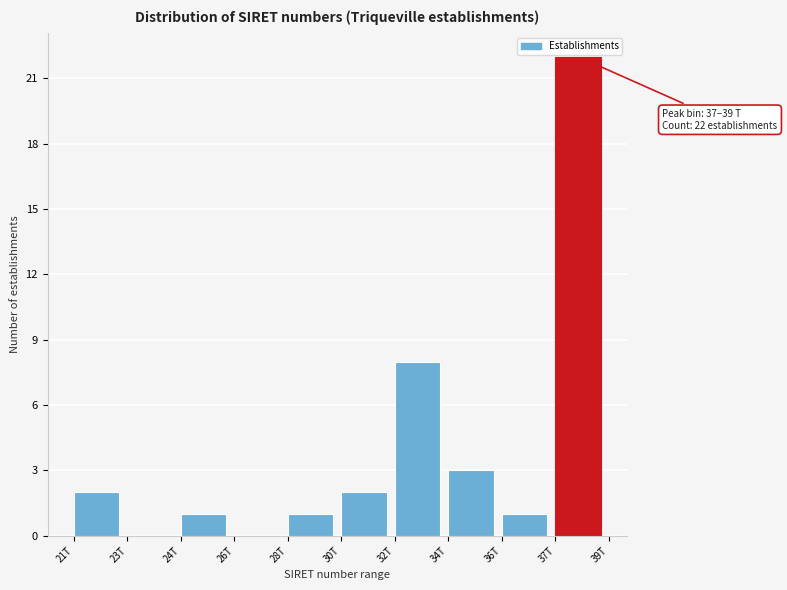

Reading left to right, list all the values displayed in this chart.

21T=2	23T=0	24T=1	26T=0	28T=1	30T=2	32T=8	34T=3	36T=1	37T=22